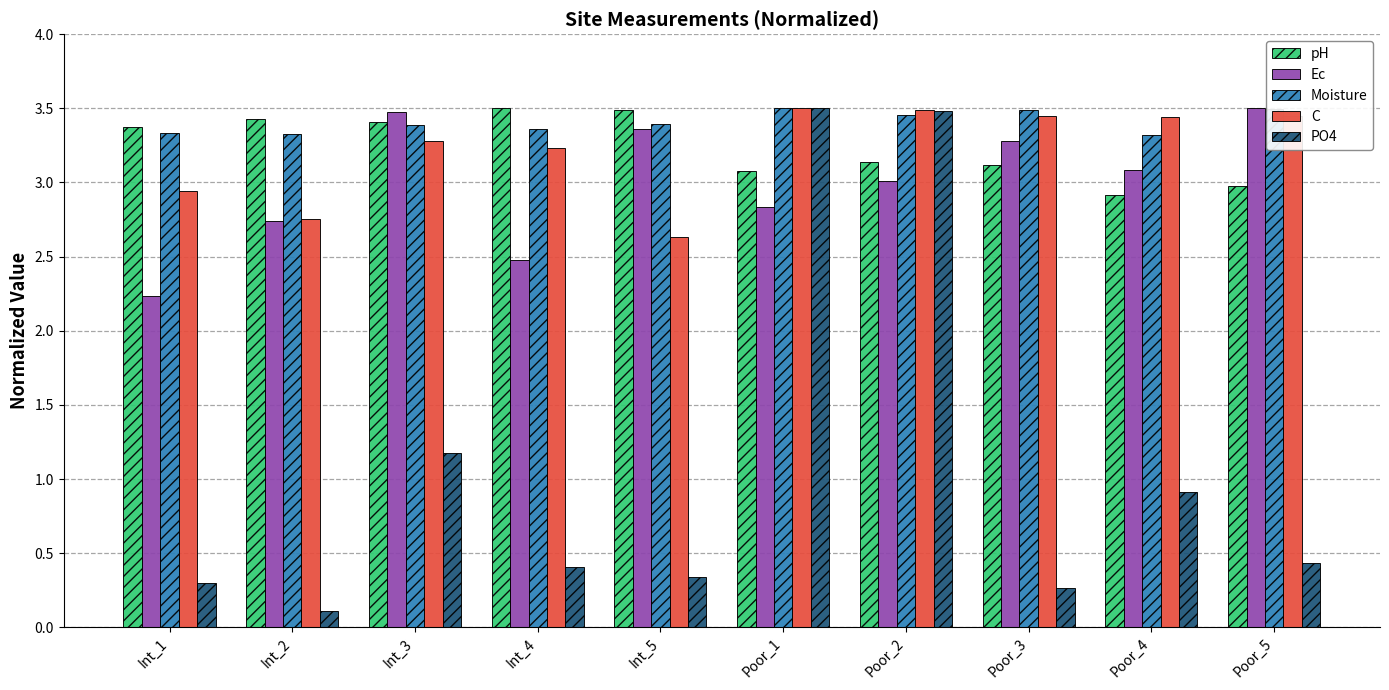

What are all the series names shown in the legend?

pH, Ec, Moisture, C, PO4